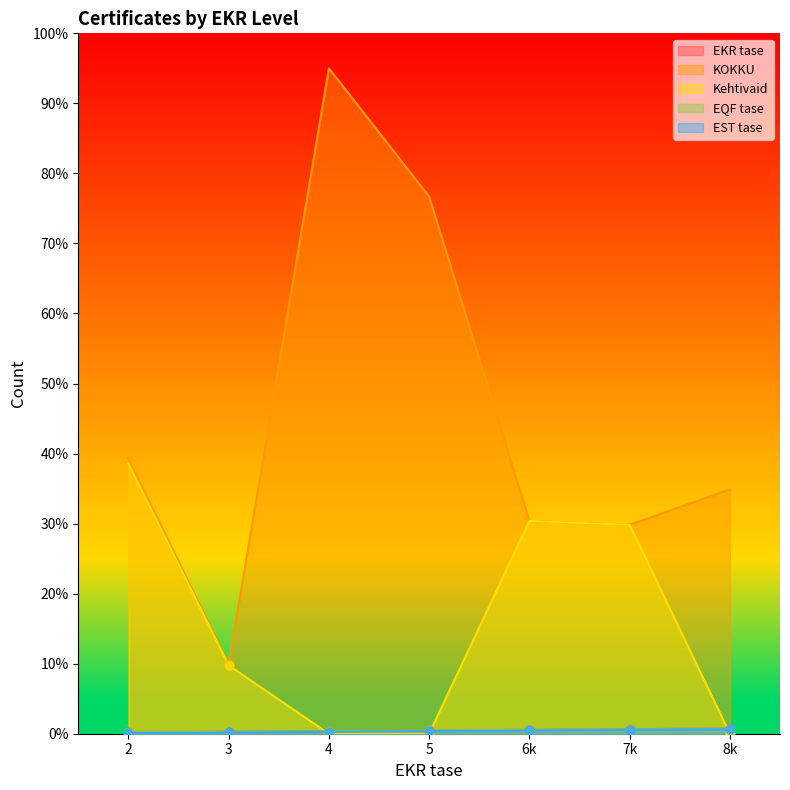

Which series has the widest spread of Y values?

KOKKU